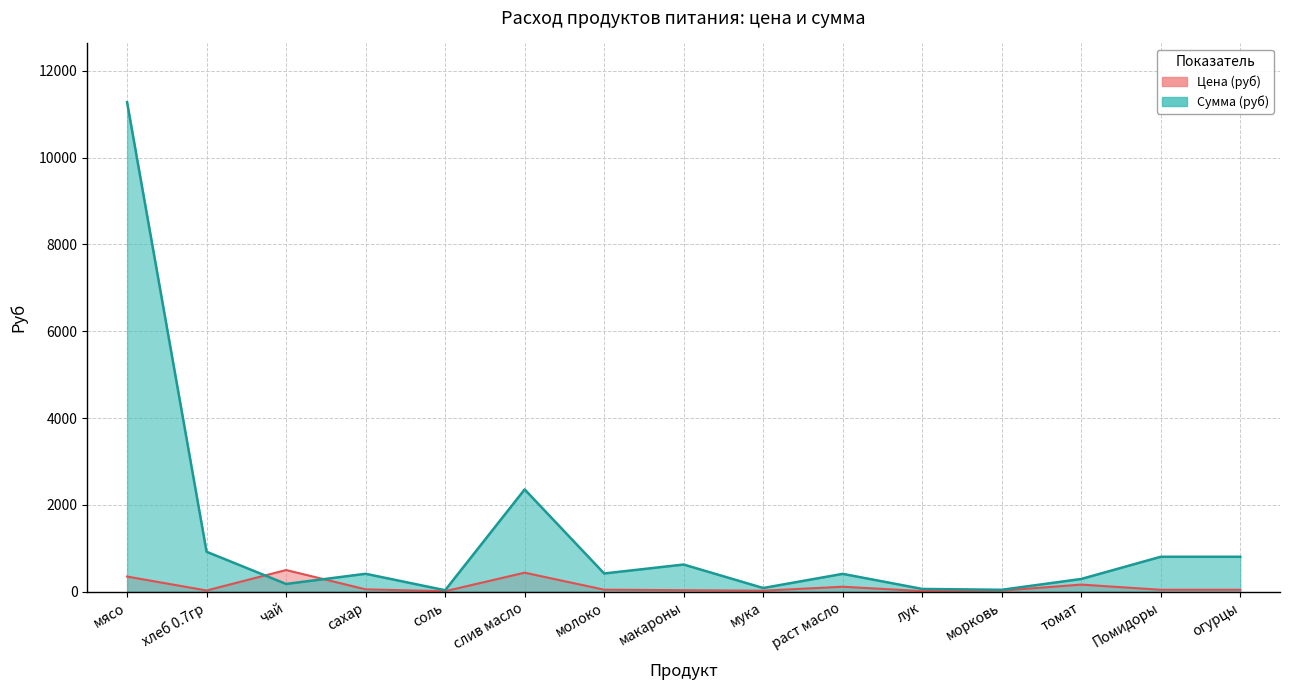

What is the highest value of the Сумма (руб) series?

11277.0